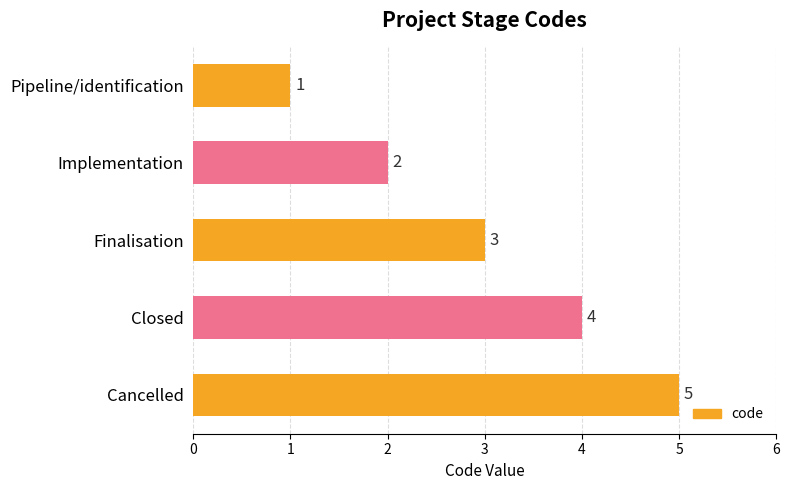

Which has a higher value, Implementation or Cancelled?

Cancelled